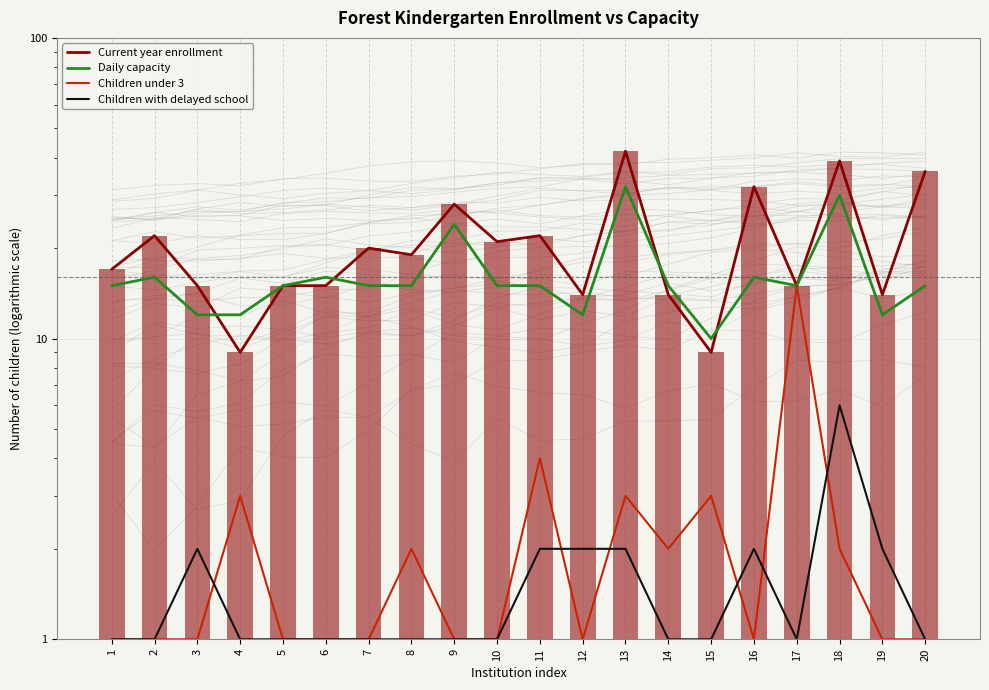

What is the spread (max minus min) of values at 11?

20